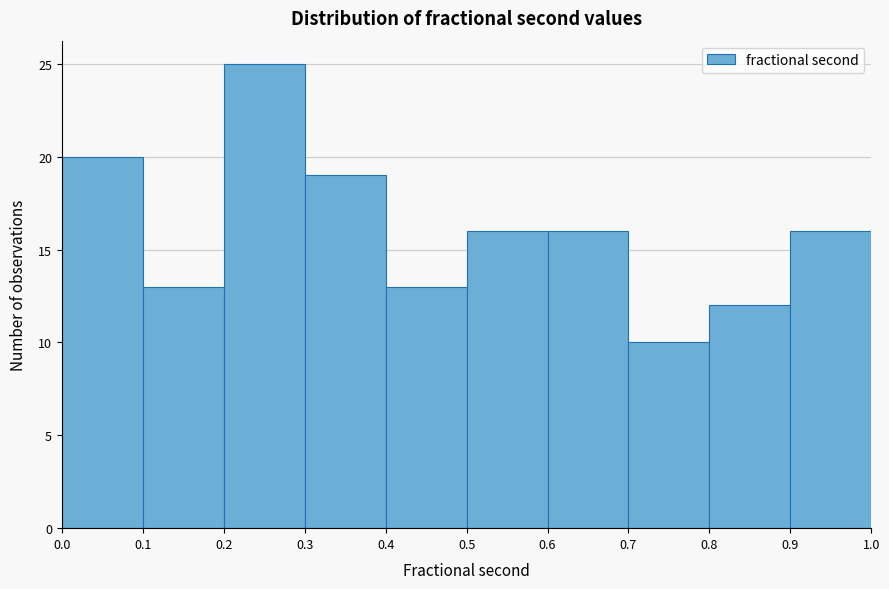

Reading left to right, list every bar in this chart as the range it spans on the x-axis followed by its height. The values are not printed on the chart, so give them approximately, as read against the axis.

0.0 to 0.1: 20
0.1 to 0.2: 13
0.2 to 0.3: 25
0.3 to 0.4: 19
0.4 to 0.5: 13
0.5 to 0.6: 16
0.6 to 0.7: 16
0.7 to 0.8: 10
0.8 to 0.9: 12
0.9 to 1.0: 16